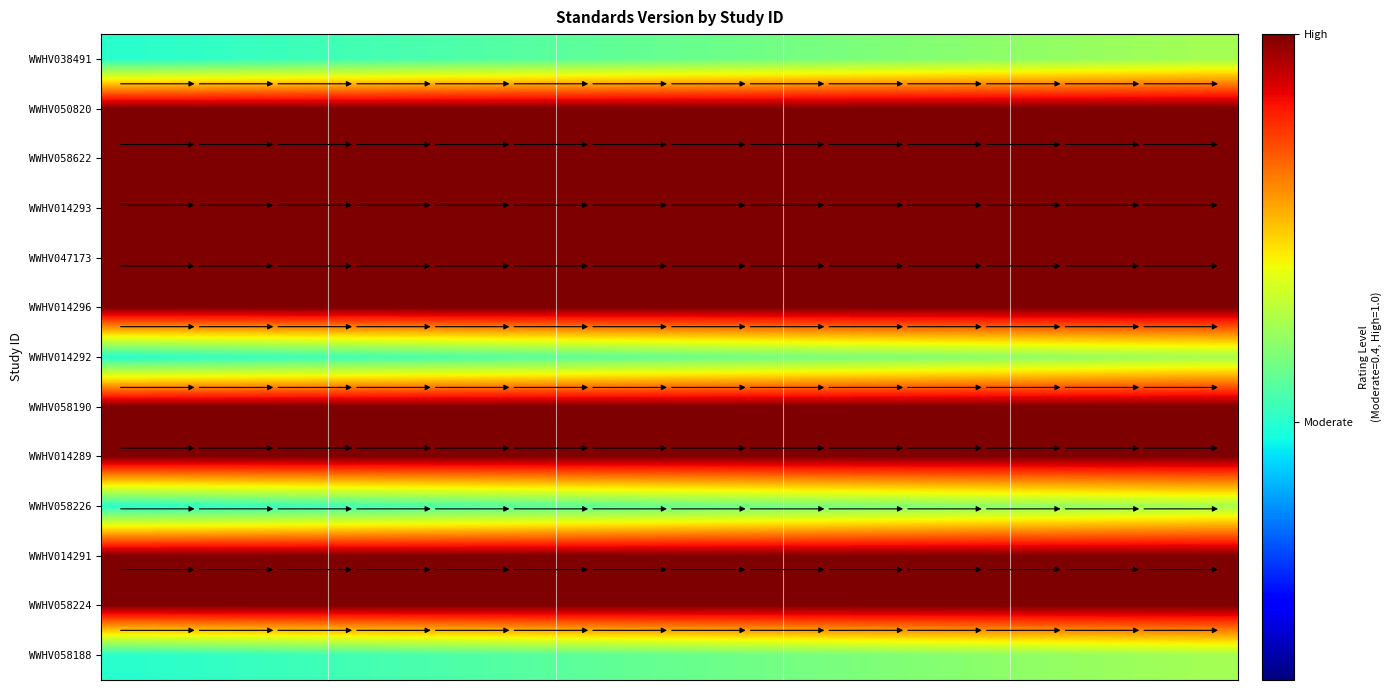

Which series has the widest spread of values?

WWHV038491